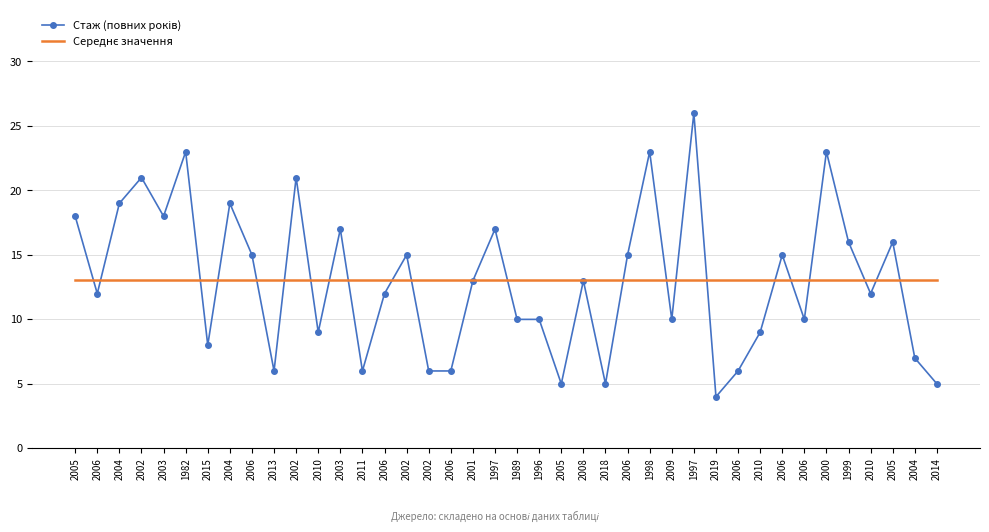

Reading left to right, transcribe all the data shown in this chart.

Стаж (повних років): 18.0	12.0	19.0	21.0	18.0	23.0	8.0	19.0	15.0	6.0	21.0	9.0	17.0	6.0	12.0	15.0	6.0	6.0	13.0	17.0	10.0	10.0	5.0	13.0	5.0	15.0	23.0	10.0	26.0	4.0	6.0	9.0	15.0	10.0	23.0	16.0	12.0	16.0	7.0	5.0
Середнє значення: 13.0	13.0	13.0	13.0	13.0	13.0	13.0	13.0	13.0	13.0	13.0	13.0	13.0	13.0	13.0	13.0	13.0	13.0	13.0	13.0	13.0	13.0	13.0	13.0	13.0	13.0	13.0	13.0	13.0	13.0	13.0	13.0	13.0	13.0	13.0	13.0	13.0	13.0	13.0	13.0